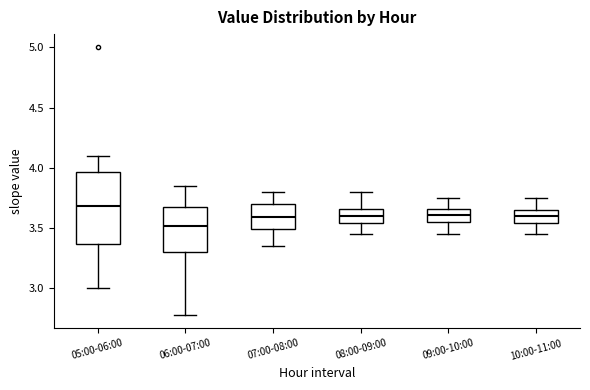

Which box is the tallest, from its lower edge to its upper edge?

05:00-06:00